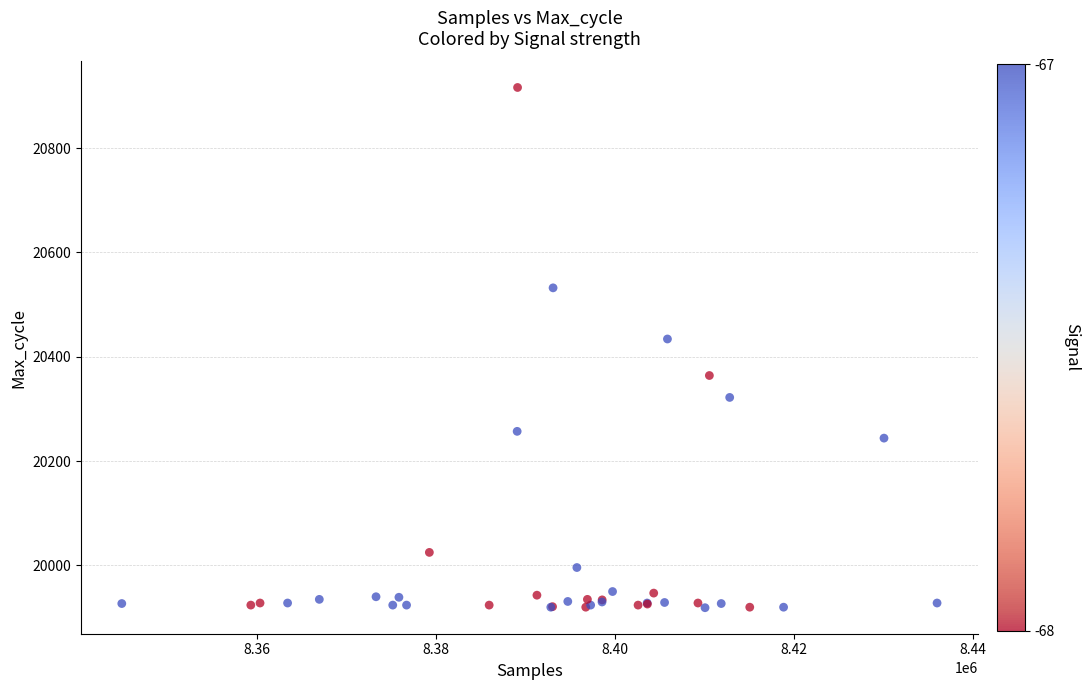

What Y value in the scatter plot is closest to 20417?

20434